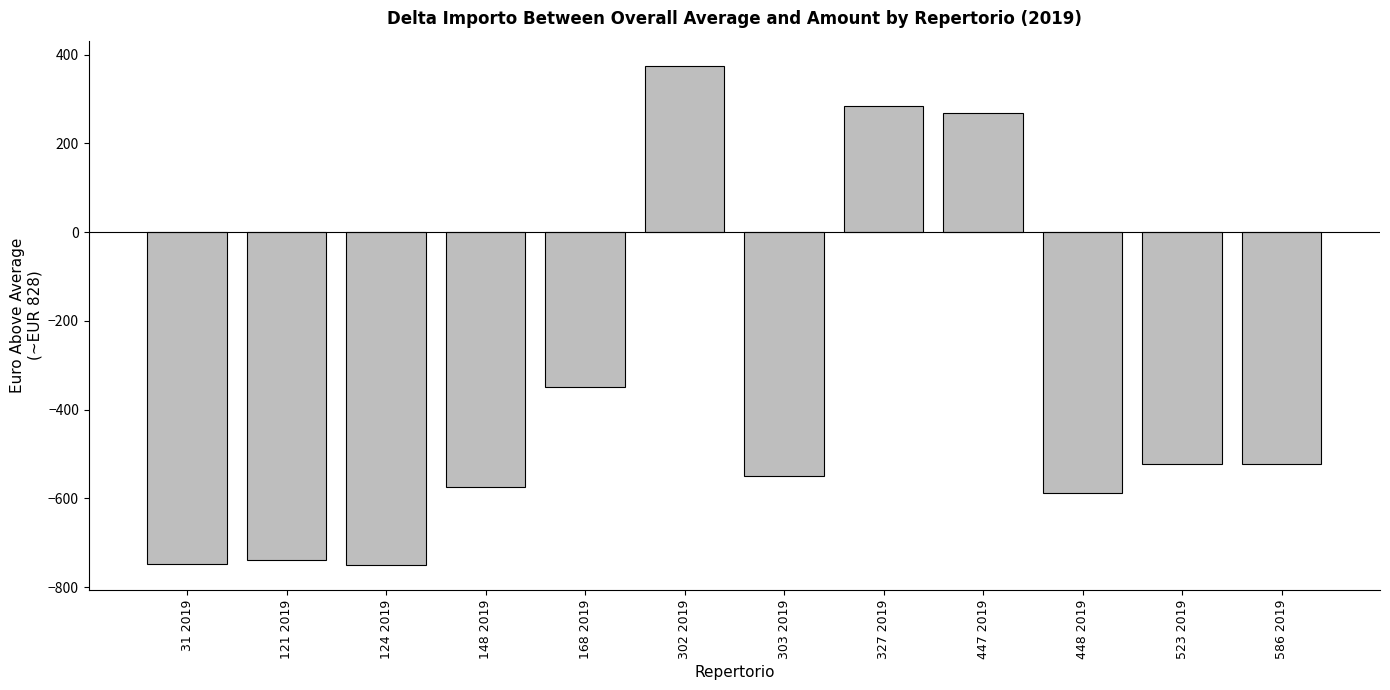

What is the maximum value shown in the chart?

375.3